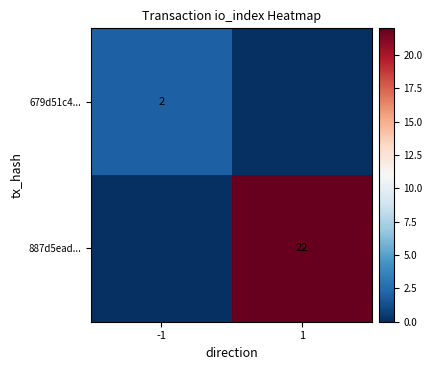

The value of 679d51c4... at -1 is 2. True or false?

True